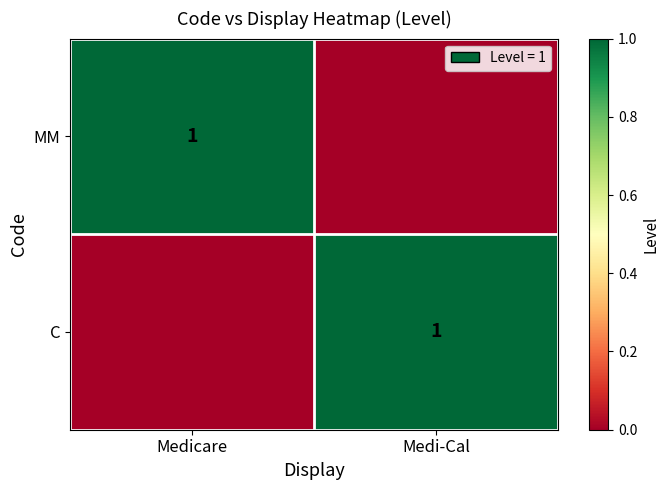

The MM series shows 2 at Medicare. True or false?

False